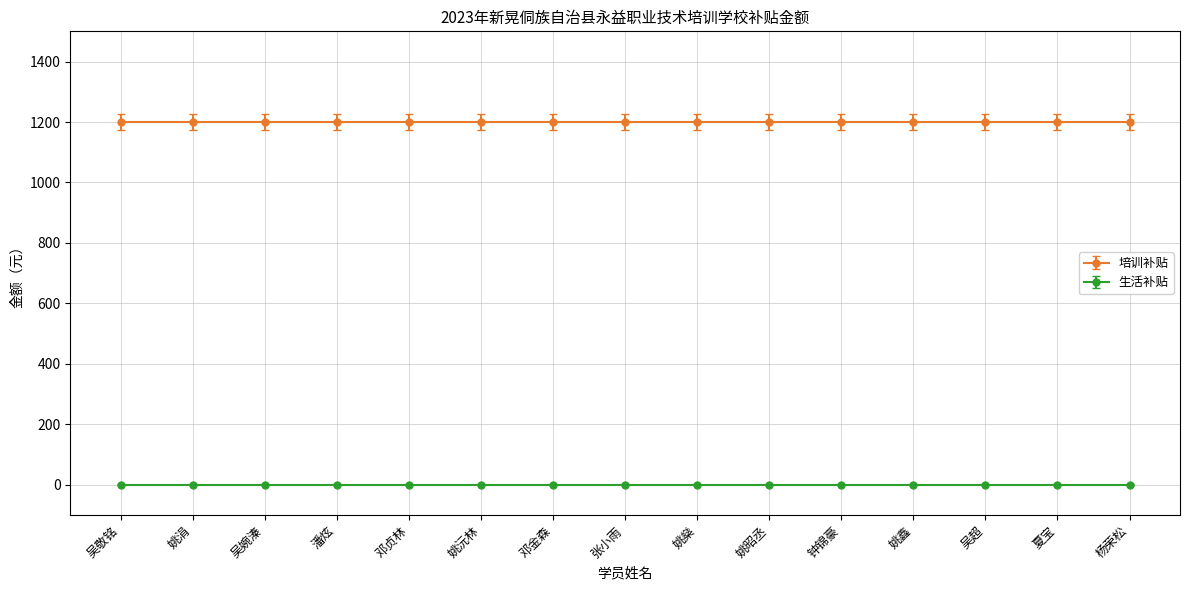

True or false: 生活补贴 and 培训补贴 cross at least once.

False